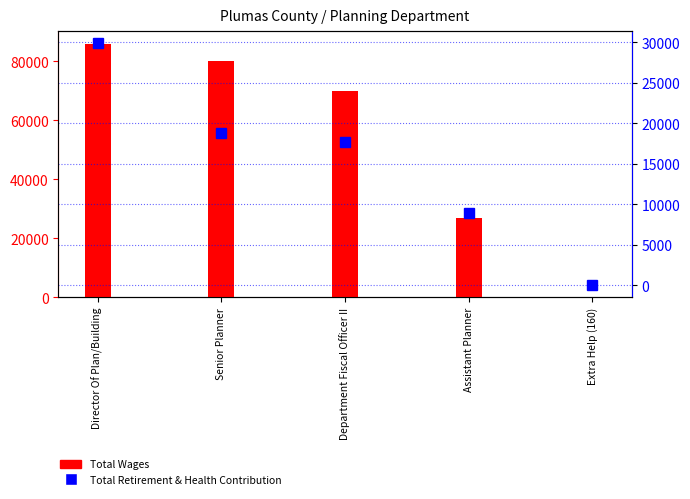

At which label does Total Retirement & Health Contribution reach its peak?

Director Of Plan/Building